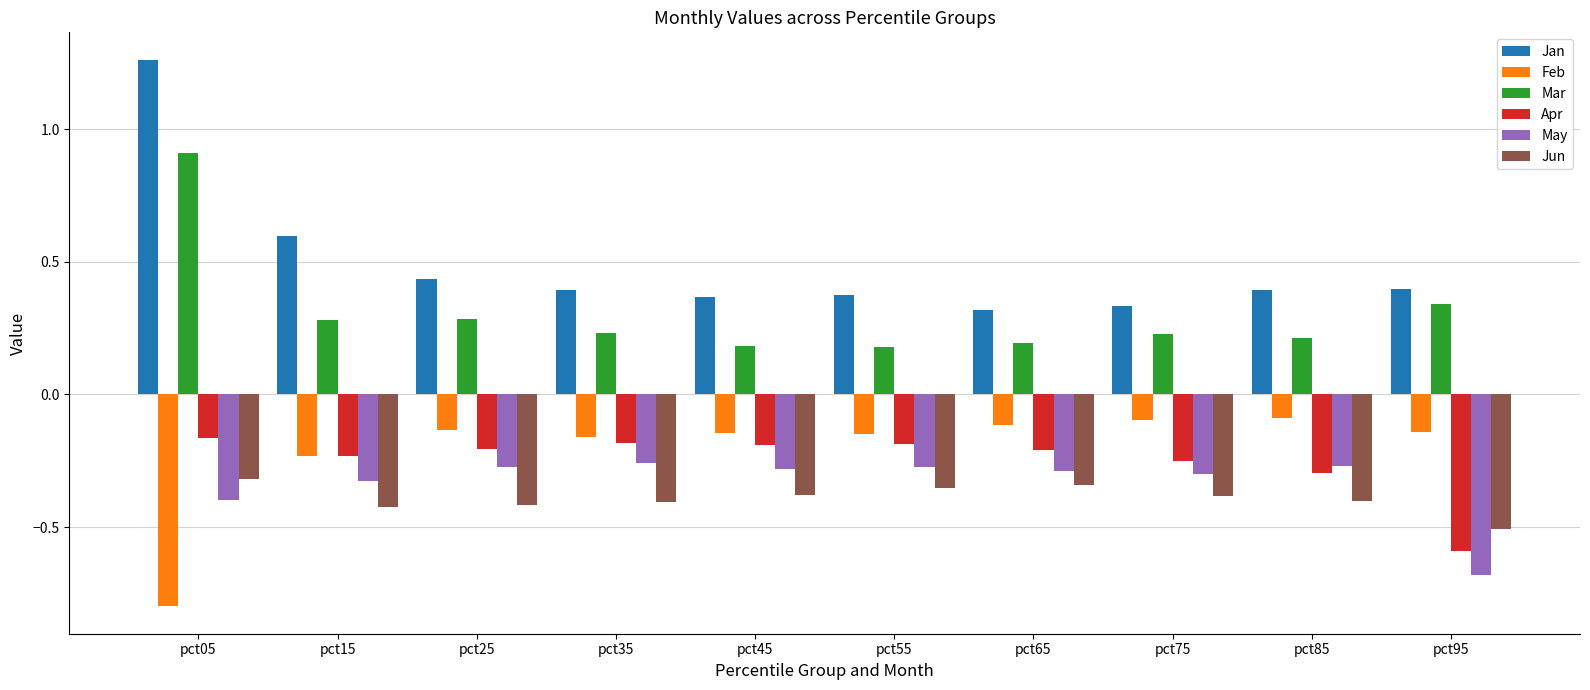

At how many categories does at least one series exceed 0?

10